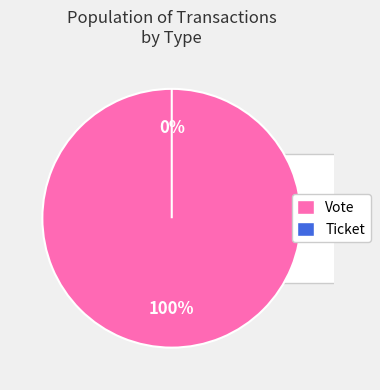

To the nearest percent, what is the difference between the largest and smallest slice percentages?

100%